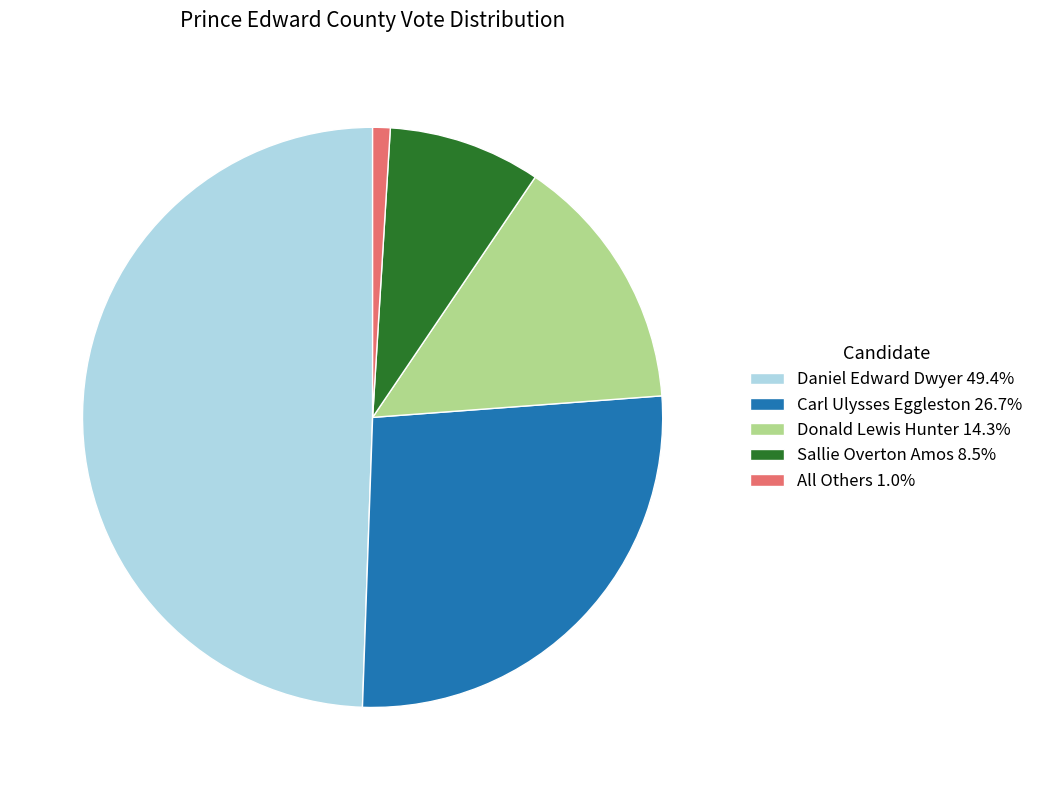

Do Donald Lewis Hunter and Sallie Overton Amos together represent more than half of the pie?

No